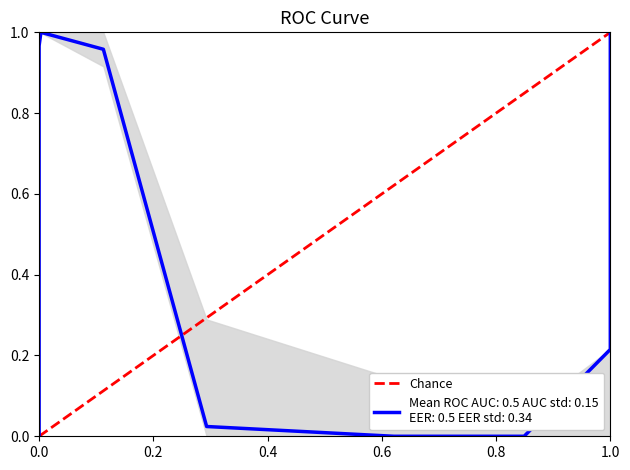

What is the sum of all values?

1